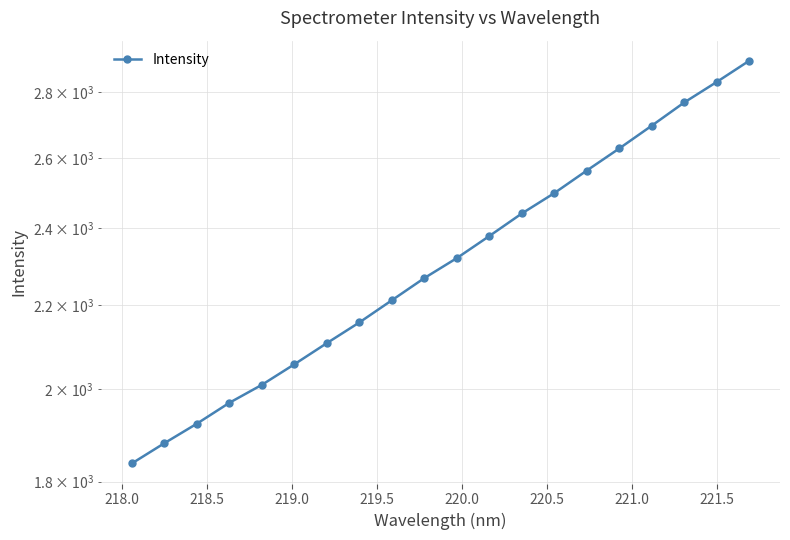

Count the number of data series in this chart.

1